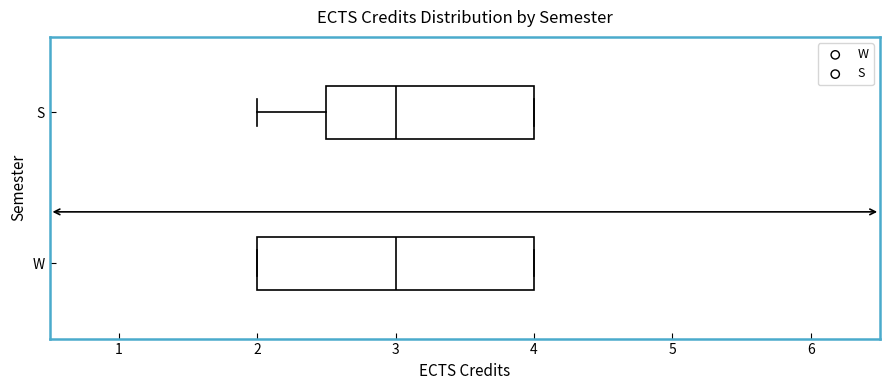

Where is the right edge of the box for S on the x-axis? The values are not printed on the chart, so give them approximately, as read against the axis.

4.0